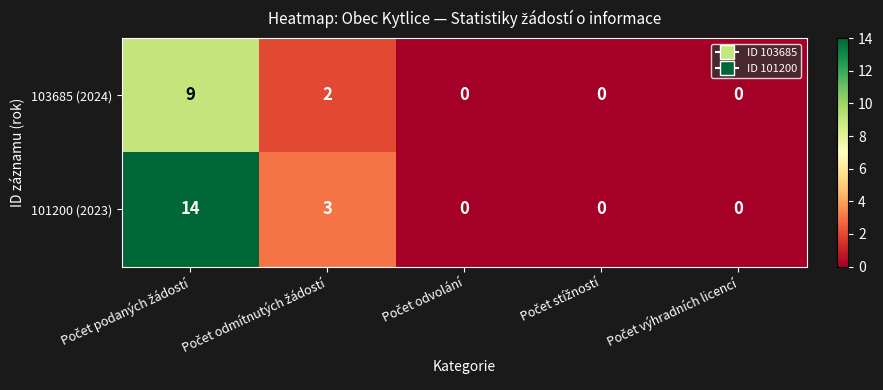

List the series in order of their overall mean, highest first.

101200 (2023), 103685 (2024)